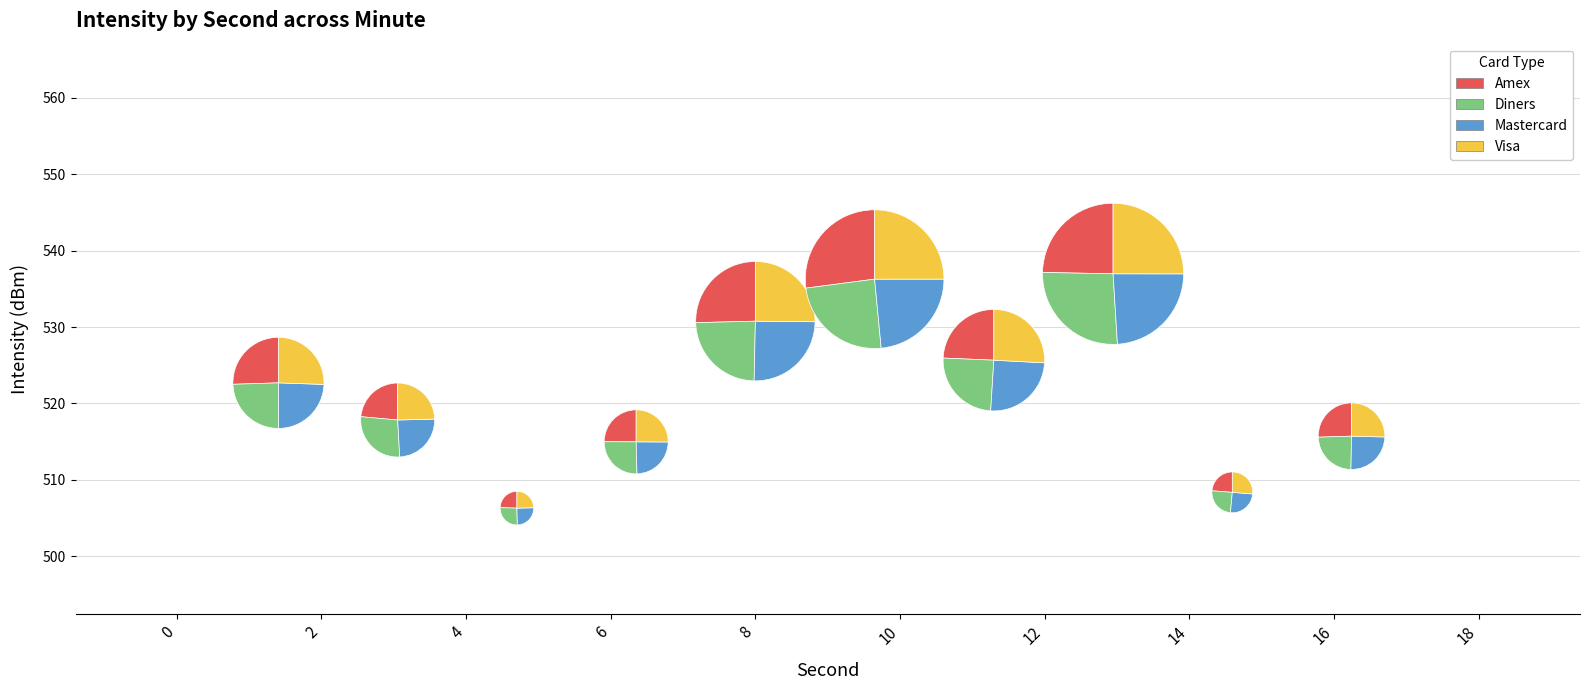

Which has a higher value, 4 or 14?

4